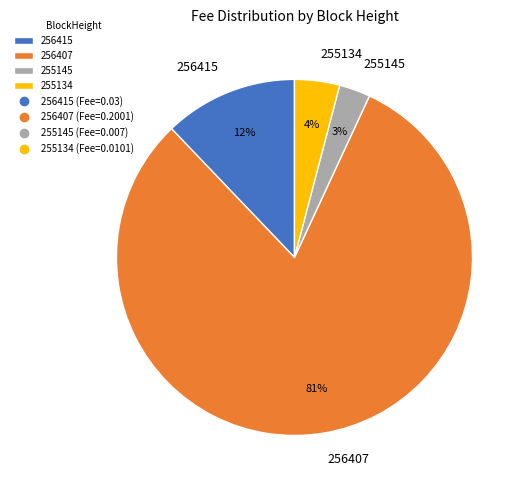

Count the number of slices in the pie.

4